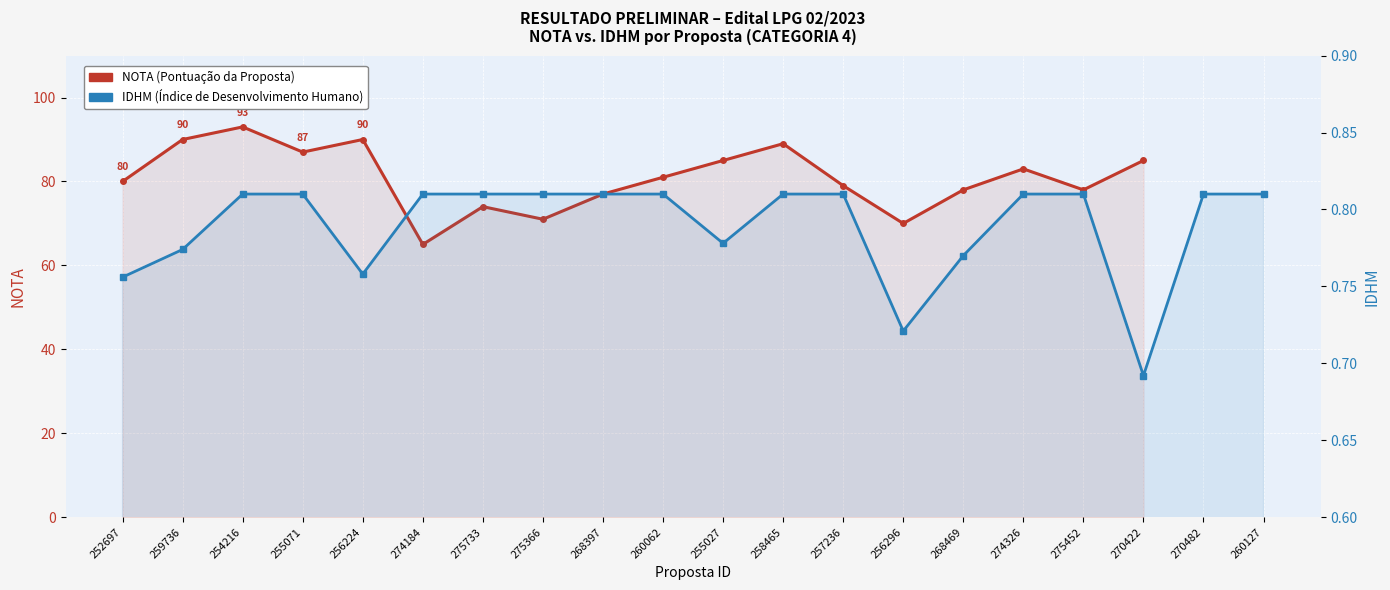

At how many categories does at least one series exceed 1?

18